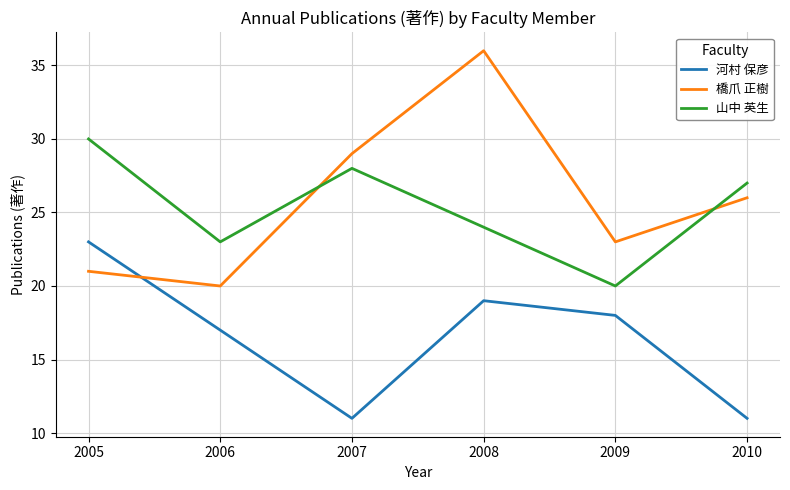

Count the number of data series in this chart.

3